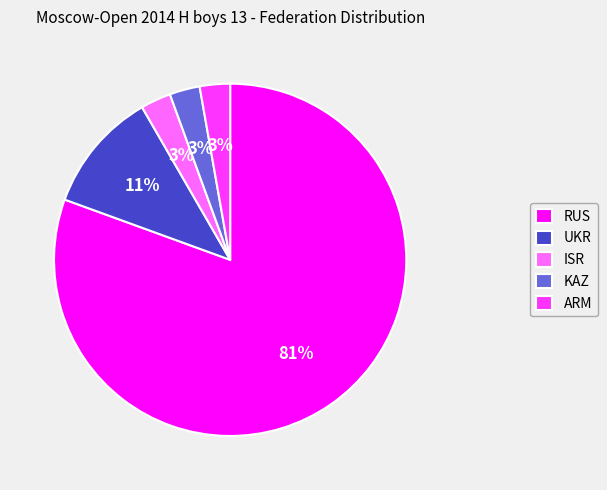

Is the sum of RUS and ARM greater than half?

Yes